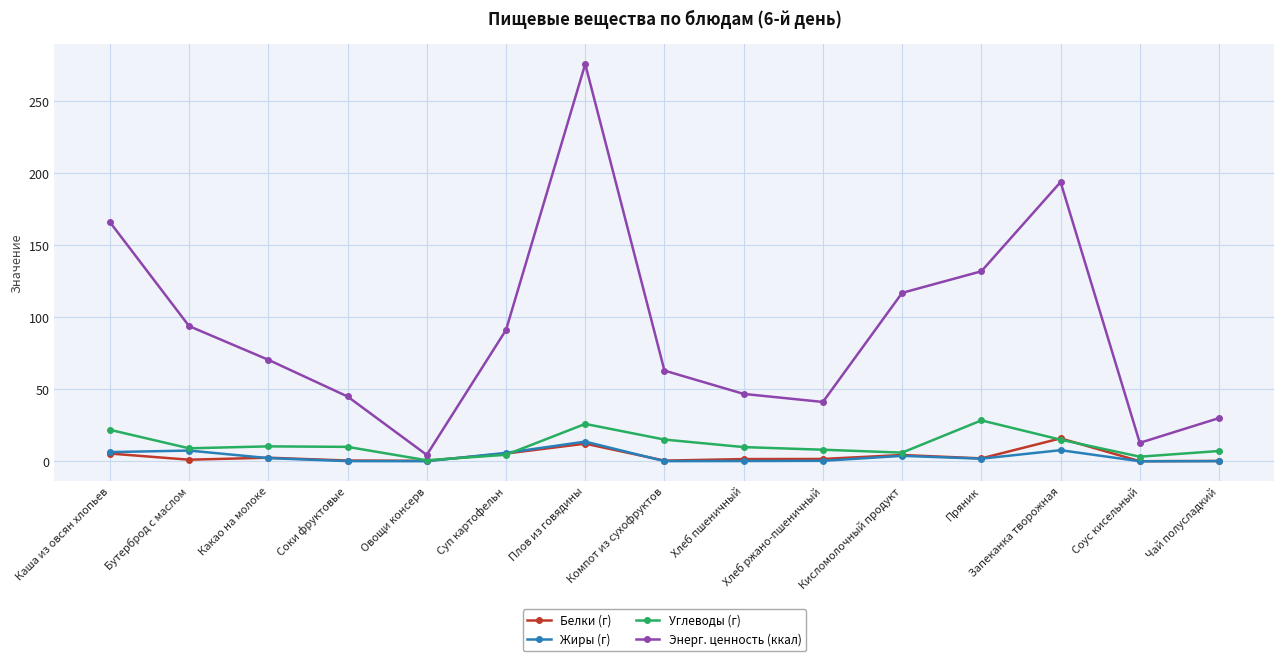

What is the label of the 6th point from the right?

Хлеб ржано-пшеничный